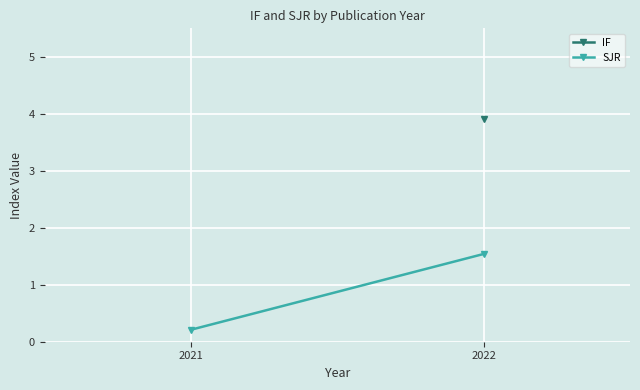

What is the value of the 1st point from the left?

0.2